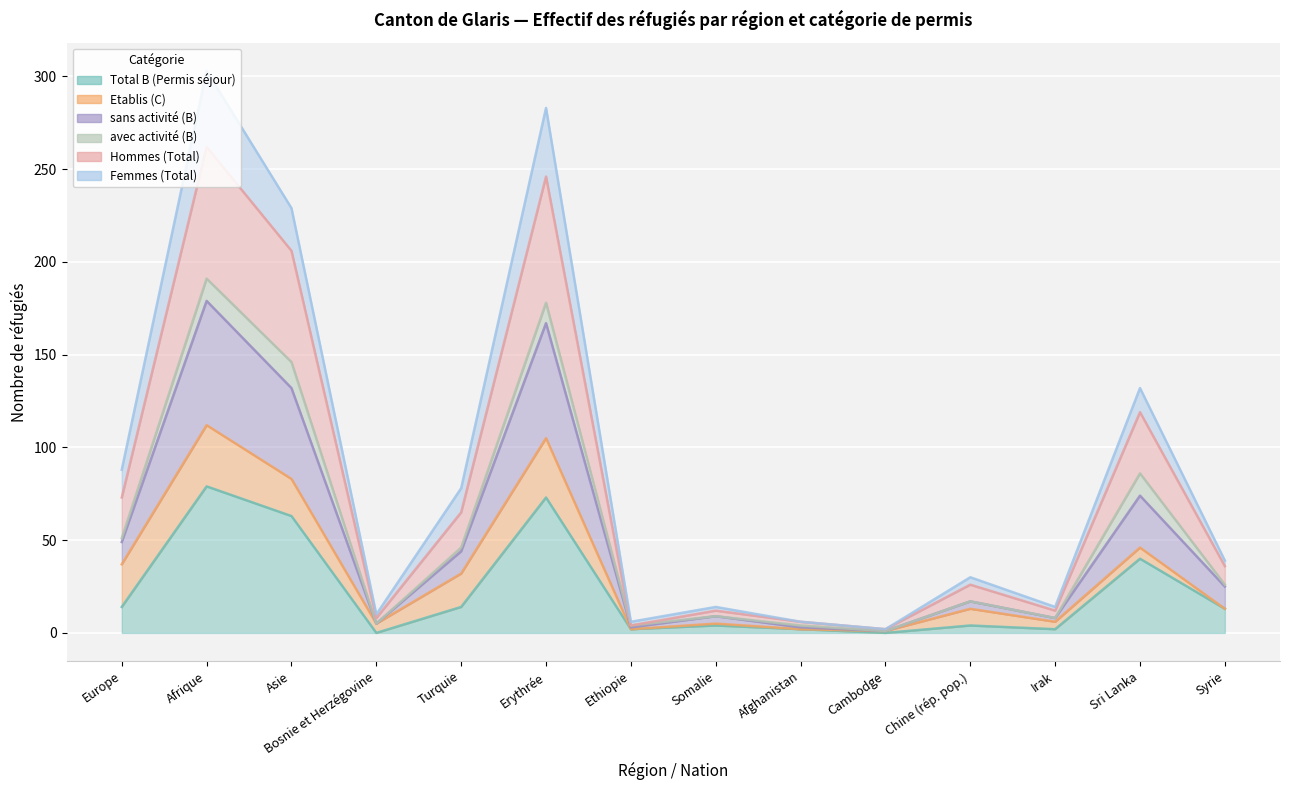

Where is the first local minimum for Hommes (Total)?

Bosnie et Herzégovine